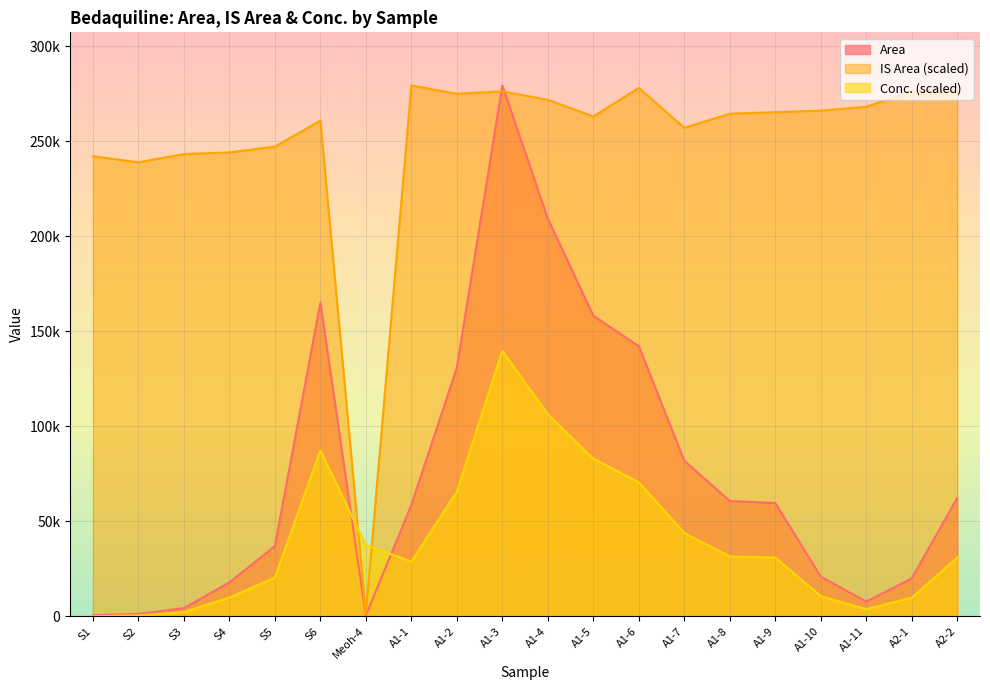

What is the average value of the Conc. series?

40587.3